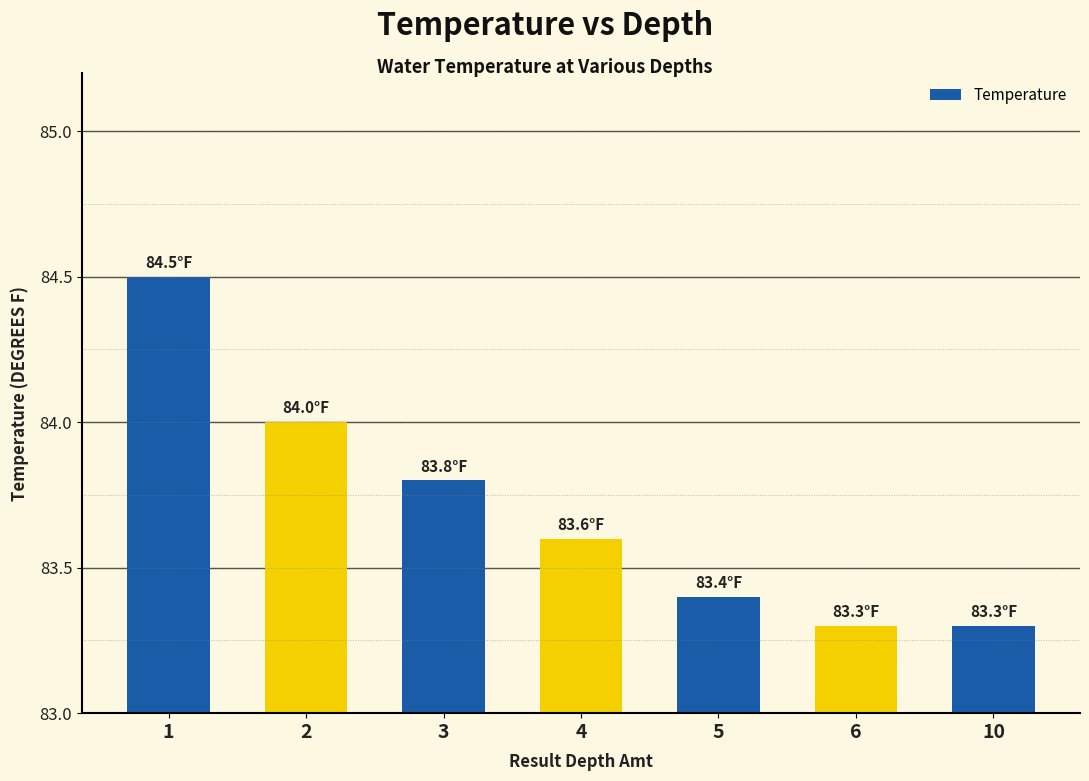

What is the smallest value displayed?

83.3